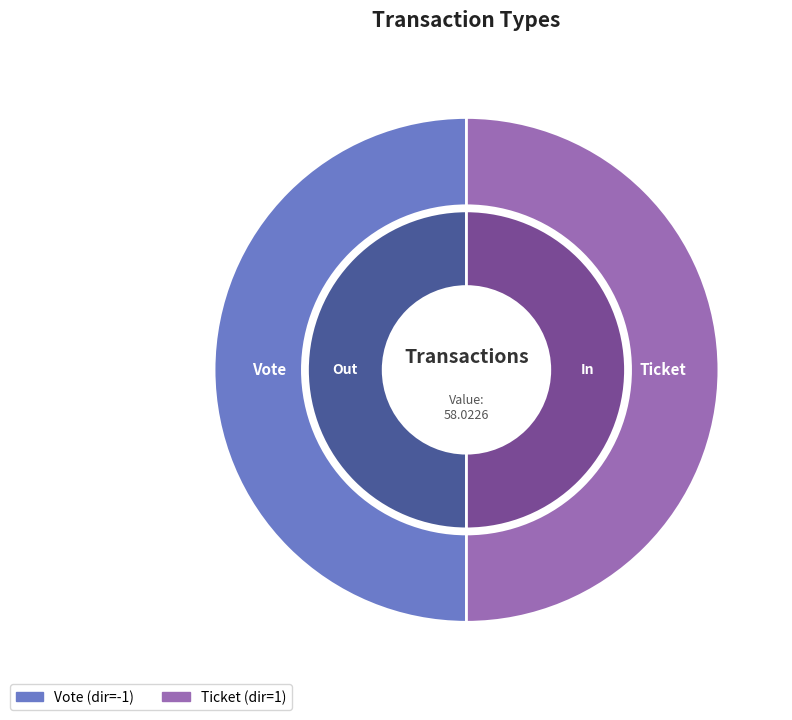

Which has a higher value, Ticket (io_index=0) or Vote (io_index=1)?

Vote (io_index=1)